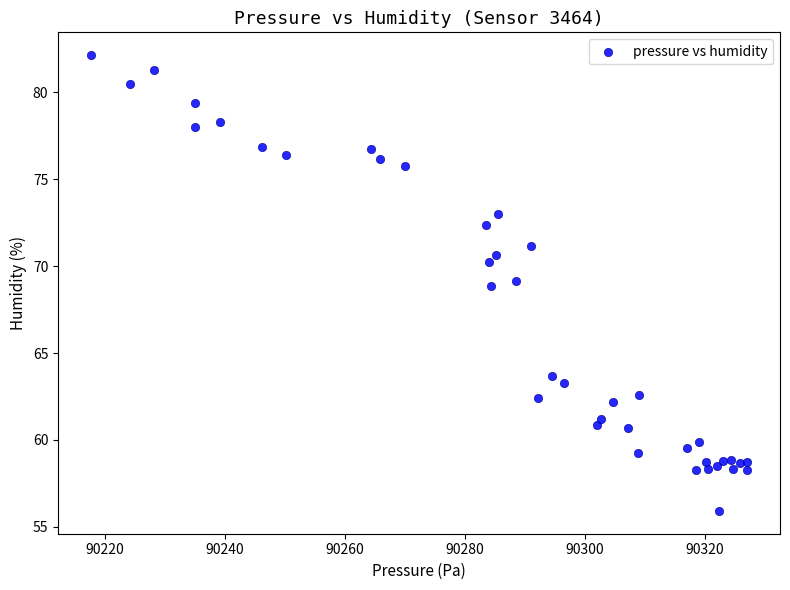

What is the range of Y values (max minus min)?

26.2